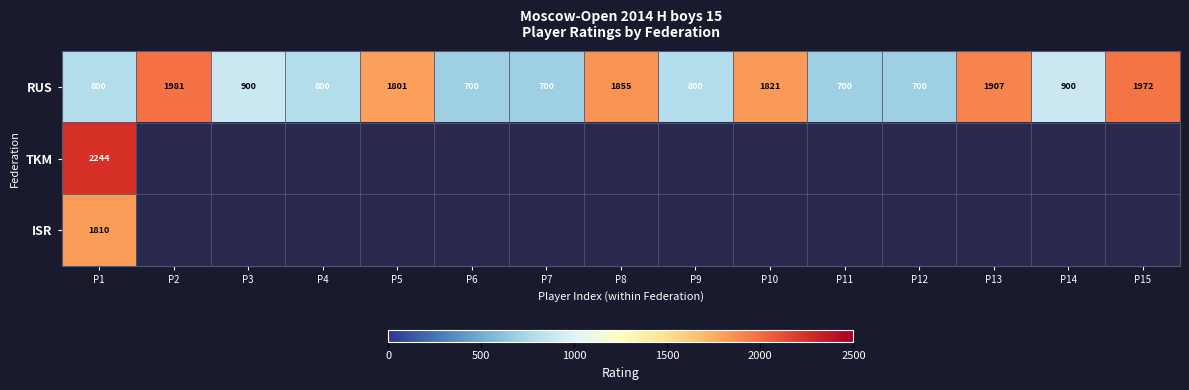

Is it true that RUS equals 900 at P3?

True